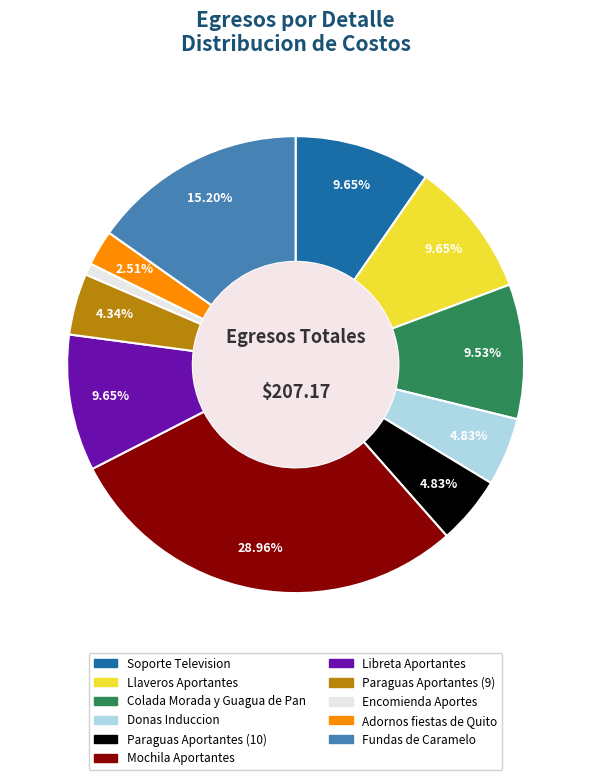

What is the ratio of the value at Soporte Television to the value at Colada Morada y Guagua de Pan?

1.0